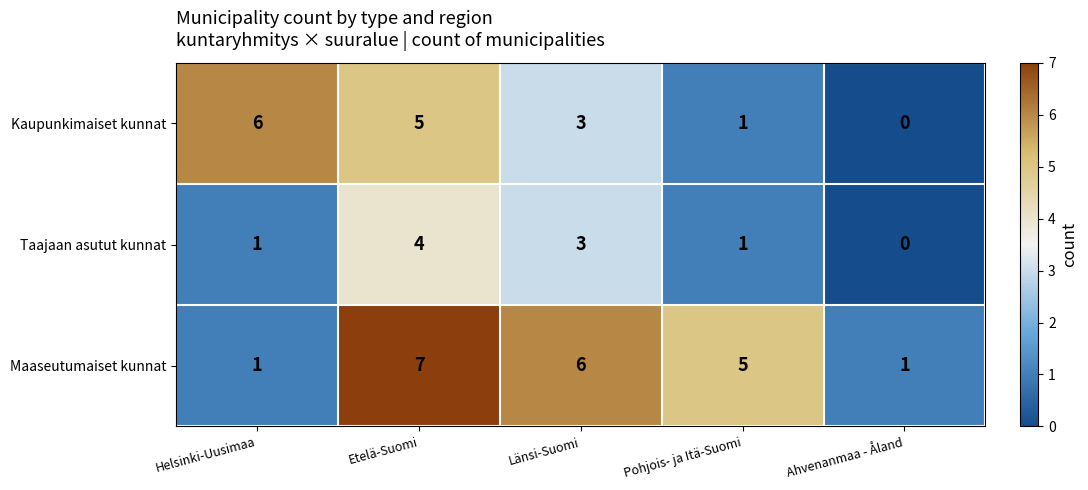

What is the difference between the highest and lowest values at Etelä-Suomi?

3